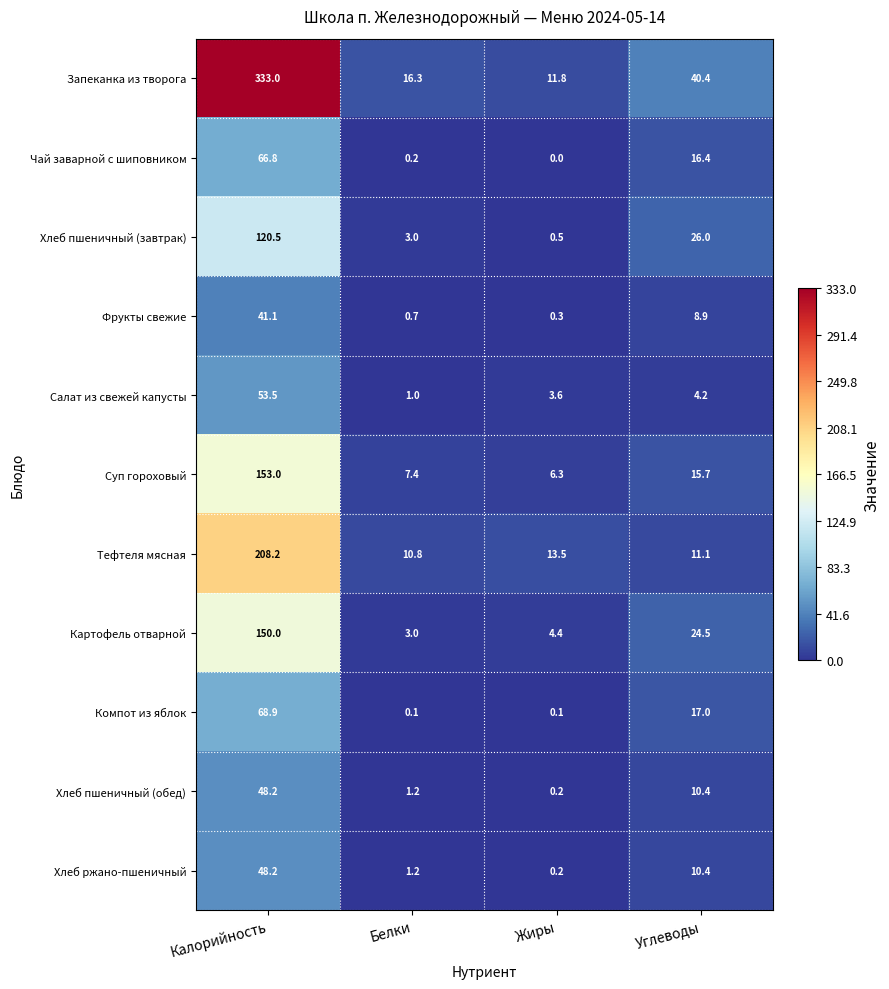

Which series has the largest range (max minus min)?

Запеканка из творога